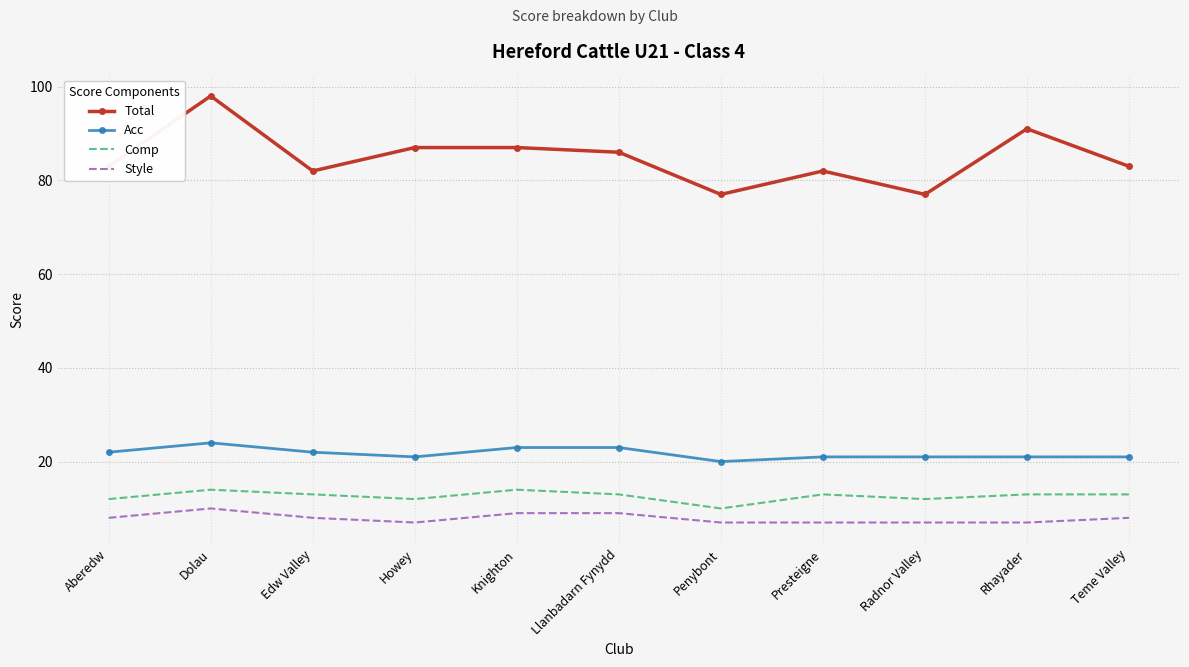

What is the approximate value of Style at Howey?

7